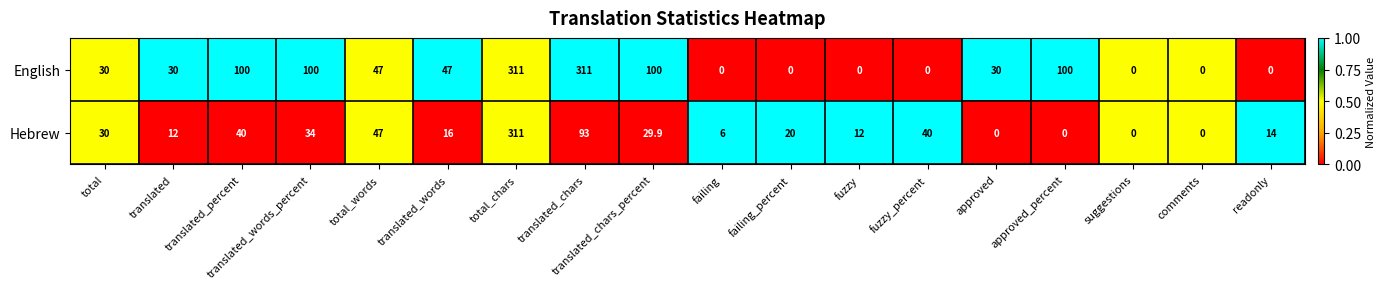

What is the total value across all series at translated?

42.0